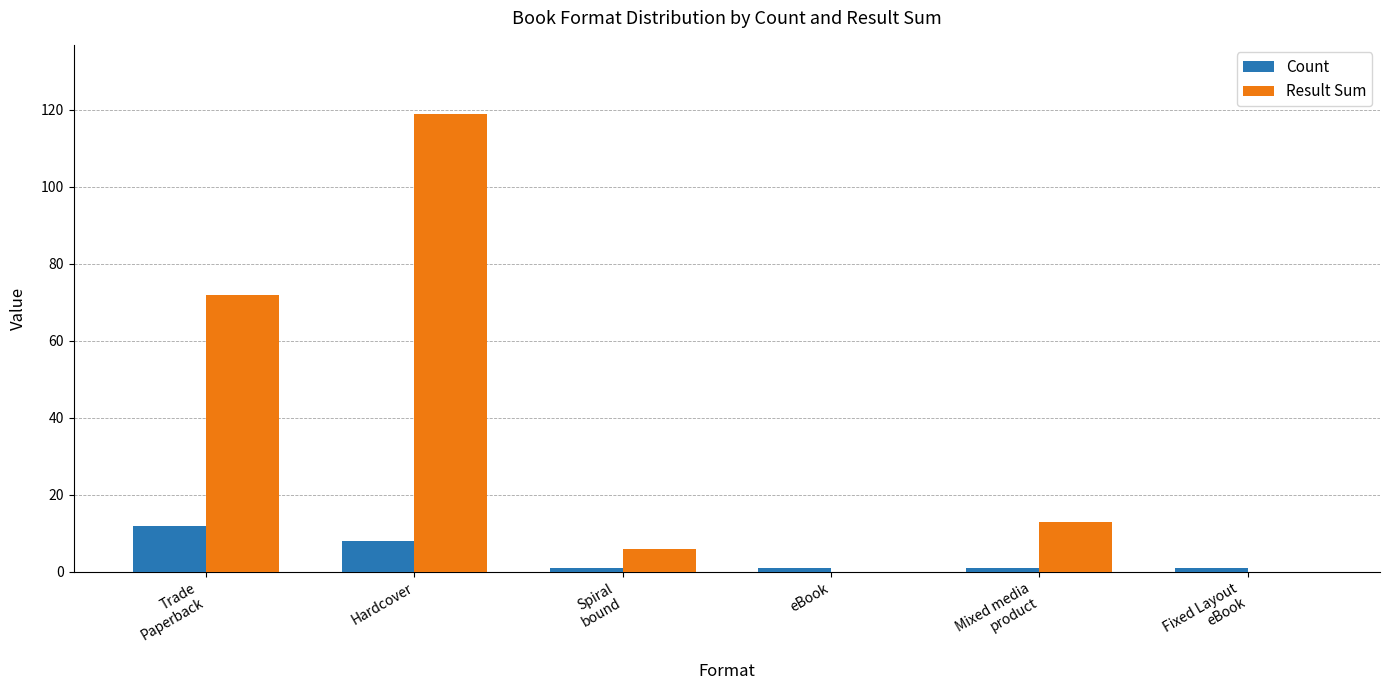

How many groups of bars are there?

6